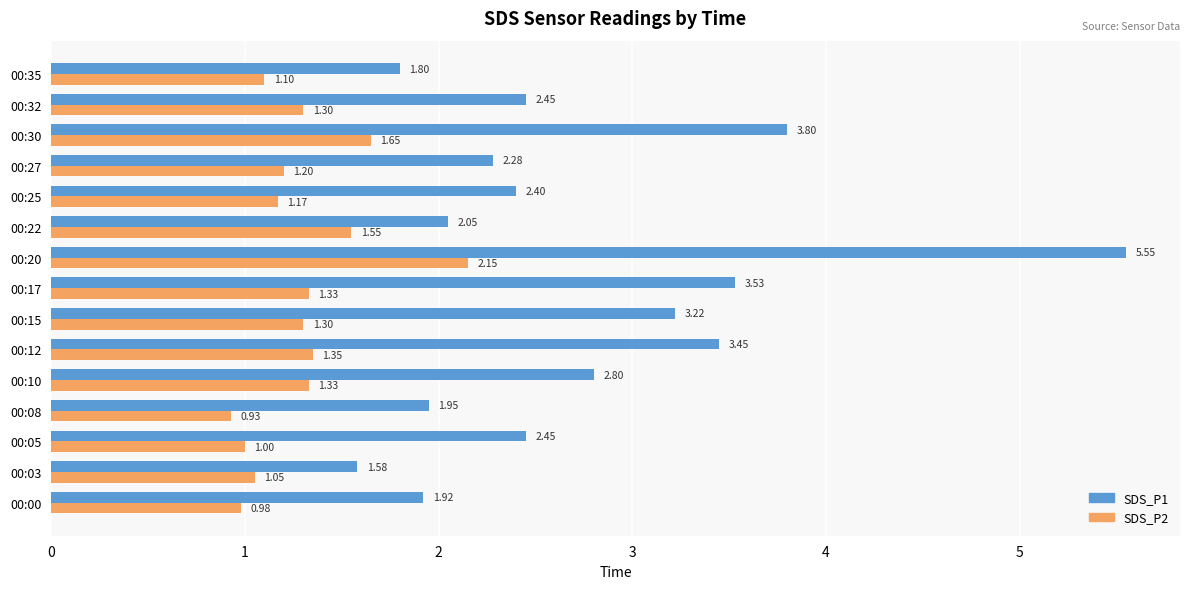

What is the sum of all SDS_P2 values?

19.4